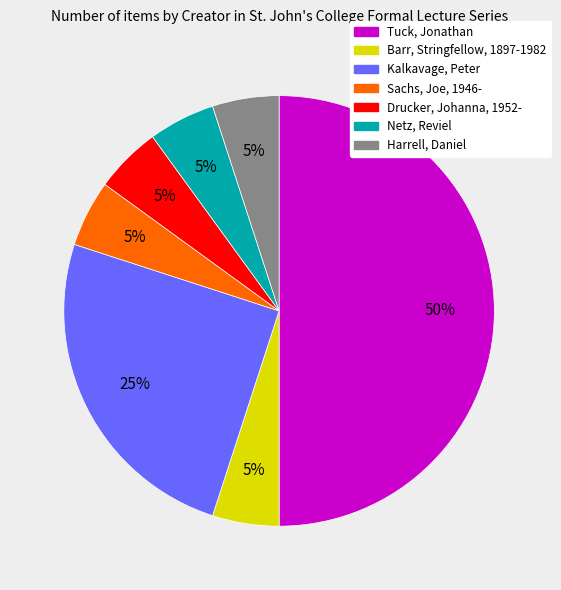

What is the ratio of the value at Drucker, Johanna, 1952- to the value at Barr, Stringfellow, 1897-1982?

1.0